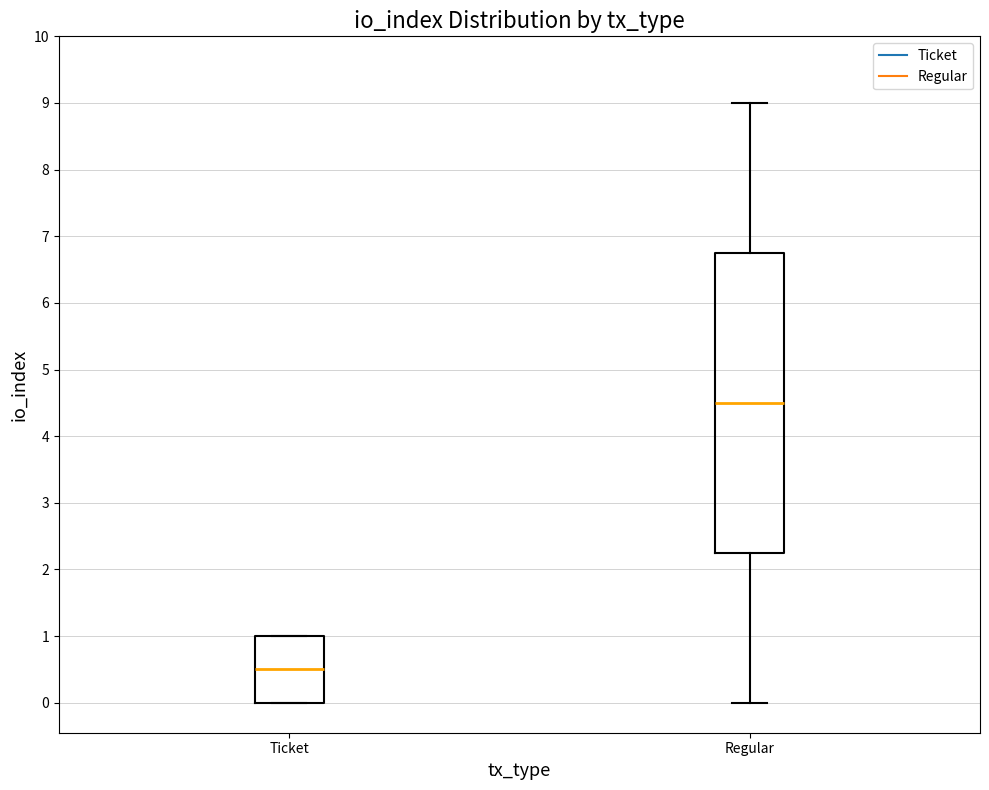

Reading left to right, transcribe this box plot: for each box, give where its median line is, the range the box spans, and where its two whiskers end, as read against the y-axis. The values are not printed on the chart, so give them approximately, as read against the axis.

Ticket: median 0.5, box 0.0 to 1.0, whiskers 0.0 to 1.0
Regular: median 4.5, box 2.3 to 6.8, whiskers 0.0 to 9.0